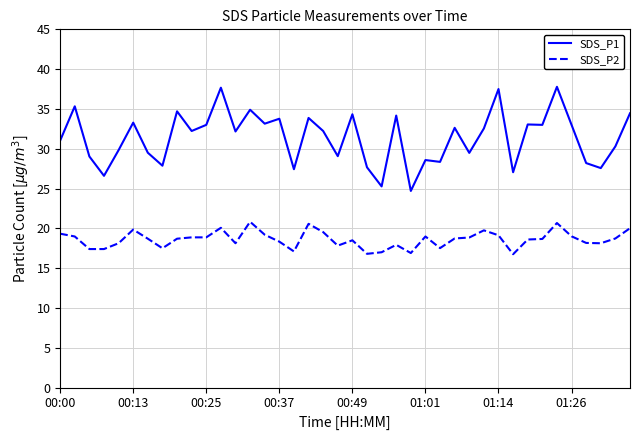

What is the highest value of the SDS_P2 series?

20.8